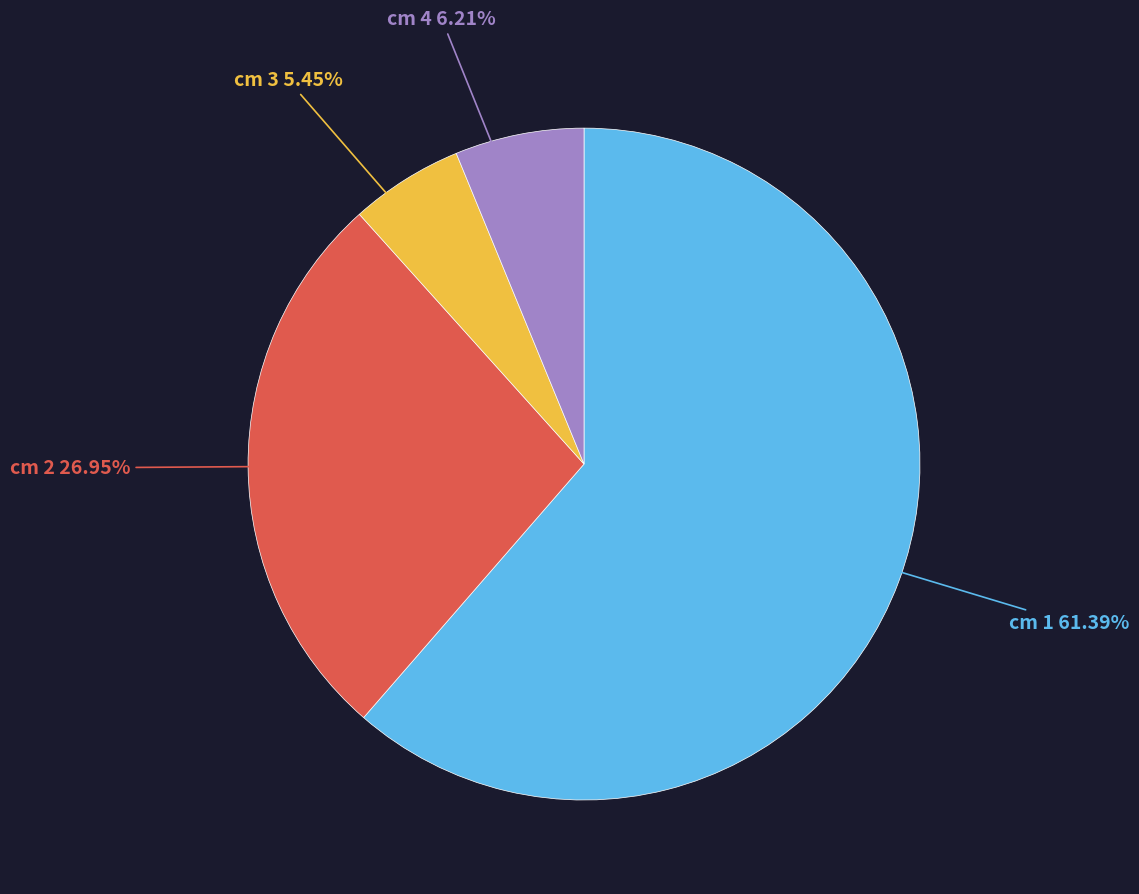

Does any single category account for the majority?

Yes